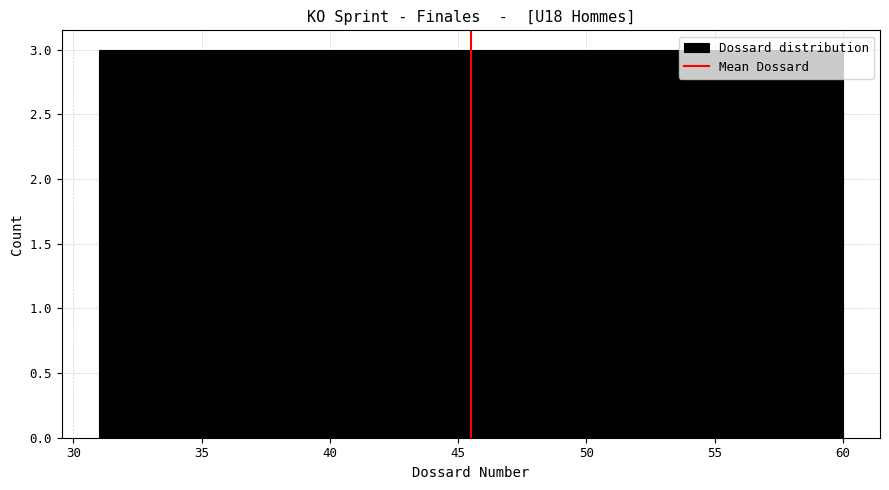

How tall is the bar that spans 42.6 to 45.5 on the x-axis? Neither the bar edges nor the heights are printed on the chart, so give them approximately, as read against the axes.

3